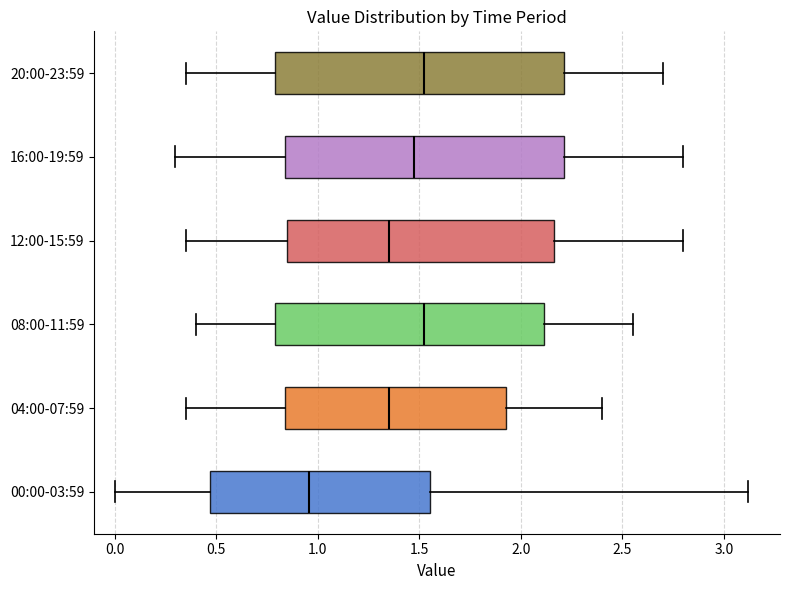

Reading bottom to top, read every box against the x-axis: the position of its median line, the range the box covers, and the ends of its whiskers. The values are not printed on the chart, so give them approximately, as read against the axis.

00:00-03:59: median 0.95, box 0.45 to 1.55, whiskers 0.00 to 3.10
04:00-07:59: median 1.35, box 0.85 to 1.95, whiskers 0.35 to 2.40
08:00-11:59: median 1.55, box 0.80 to 2.10, whiskers 0.40 to 2.55
12:00-15:59: median 1.35, box 0.85 to 2.15, whiskers 0.35 to 2.80
16:00-19:59: median 1.50, box 0.85 to 2.20, whiskers 0.30 to 2.80
20:00-23:59: median 1.55, box 0.80 to 2.20, whiskers 0.35 to 2.70